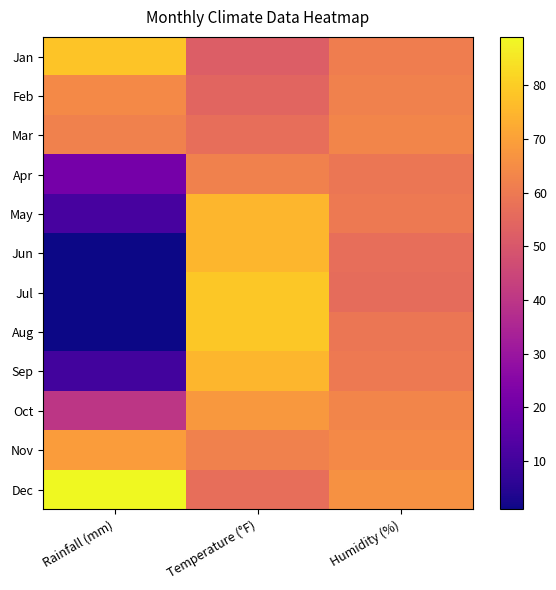

What is the difference between the highest and lowest values at Humidity (%)?

10